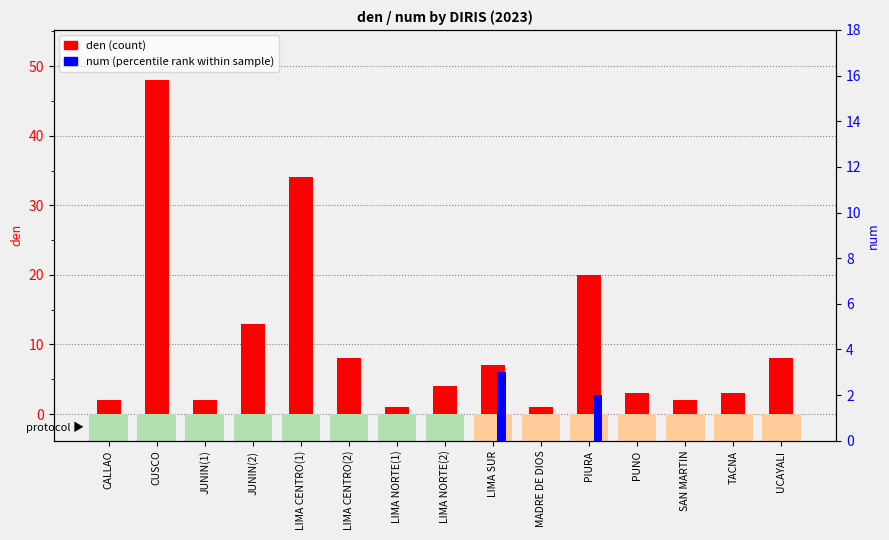

What is the minimum value for den (count)?

1